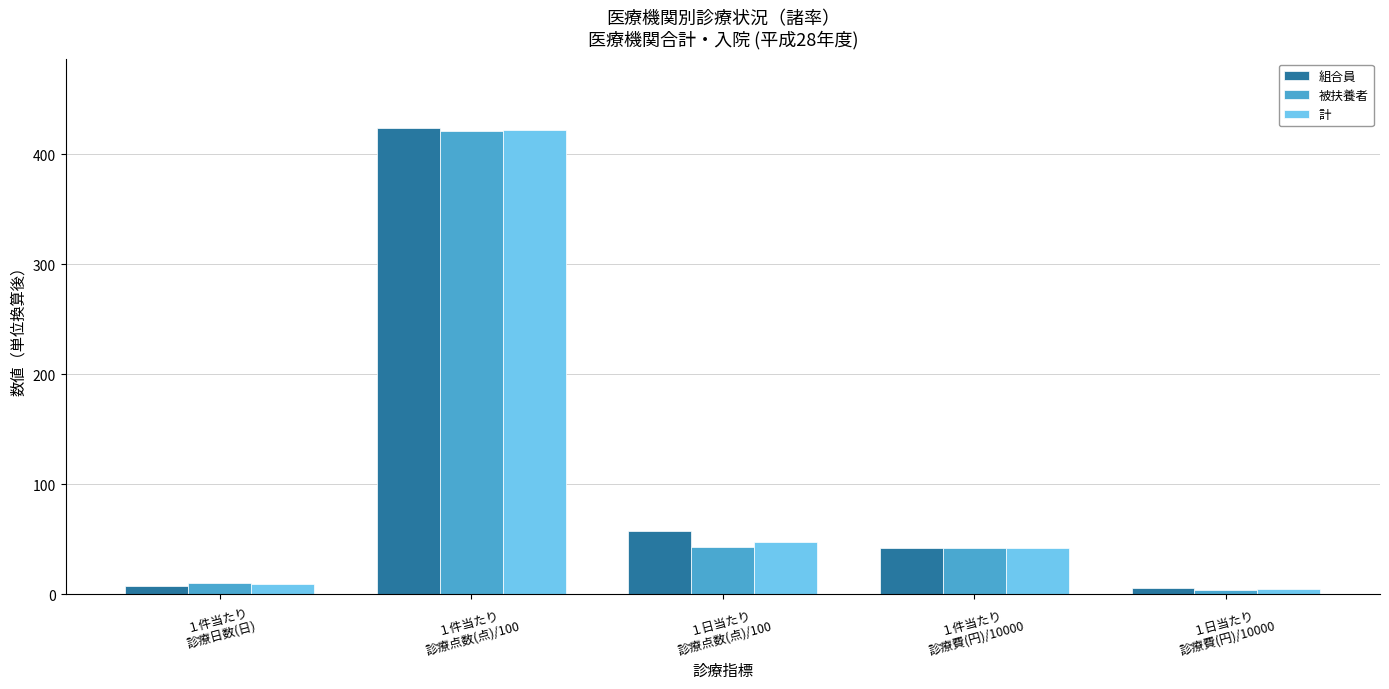

What is the minimum value shown in the chart?

4.3